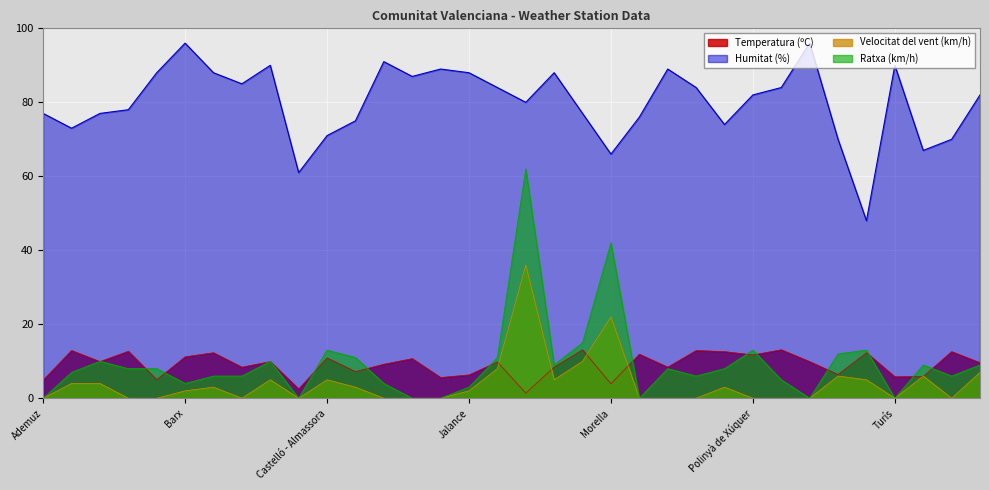

True or false: Ratxa (km/h) has a value of 10.7 at Alicante-Elche Aeropuerto.

False